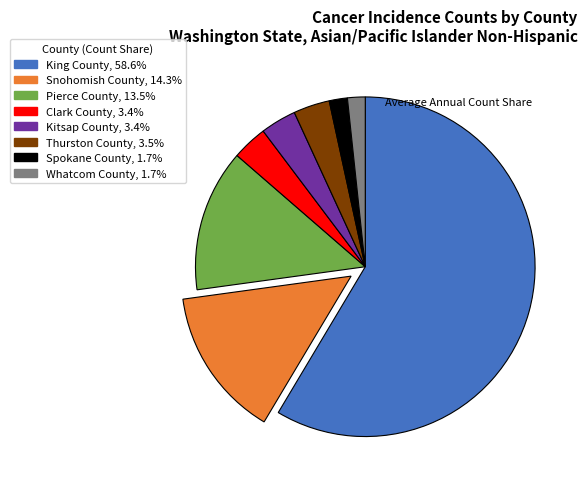

Is there any slice that represents more than half of the pie?

Yes